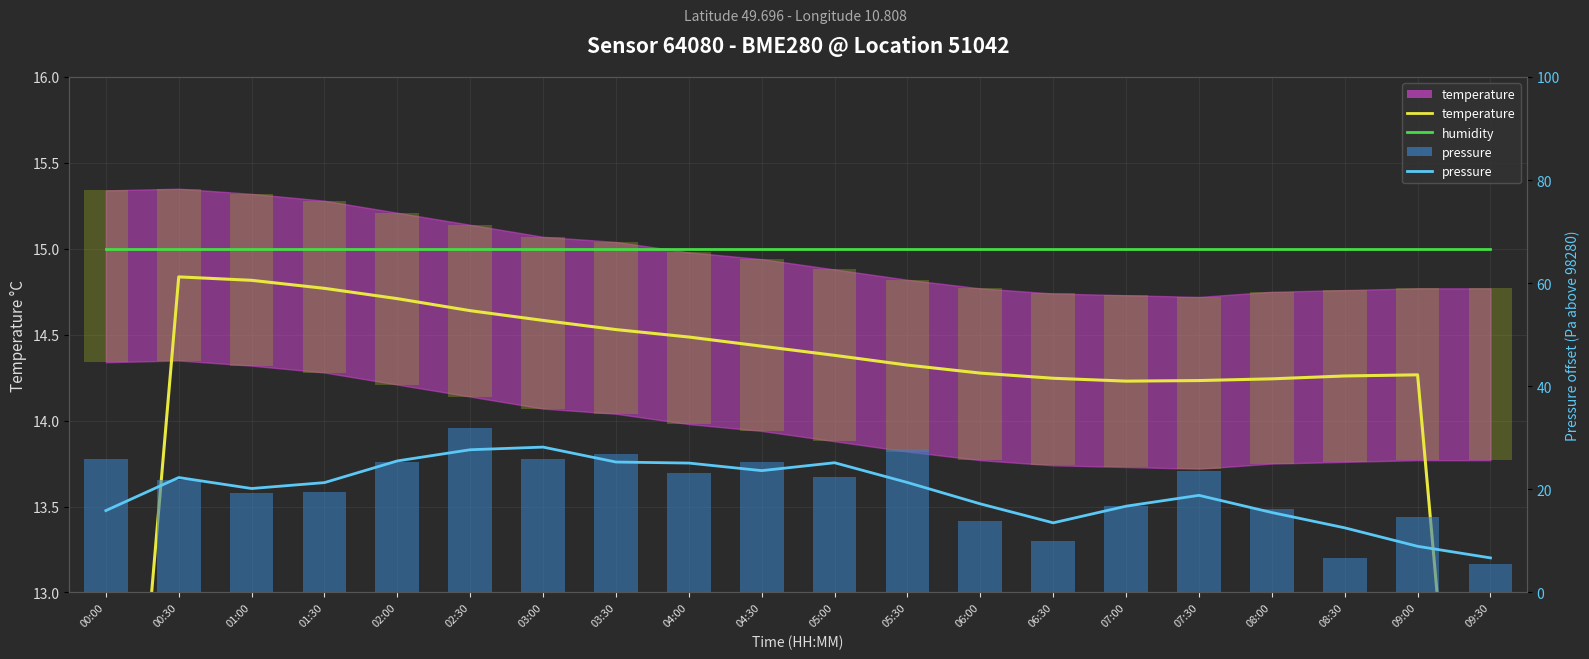

What is the difference between the highest and lowest values at 02:00?

10.8